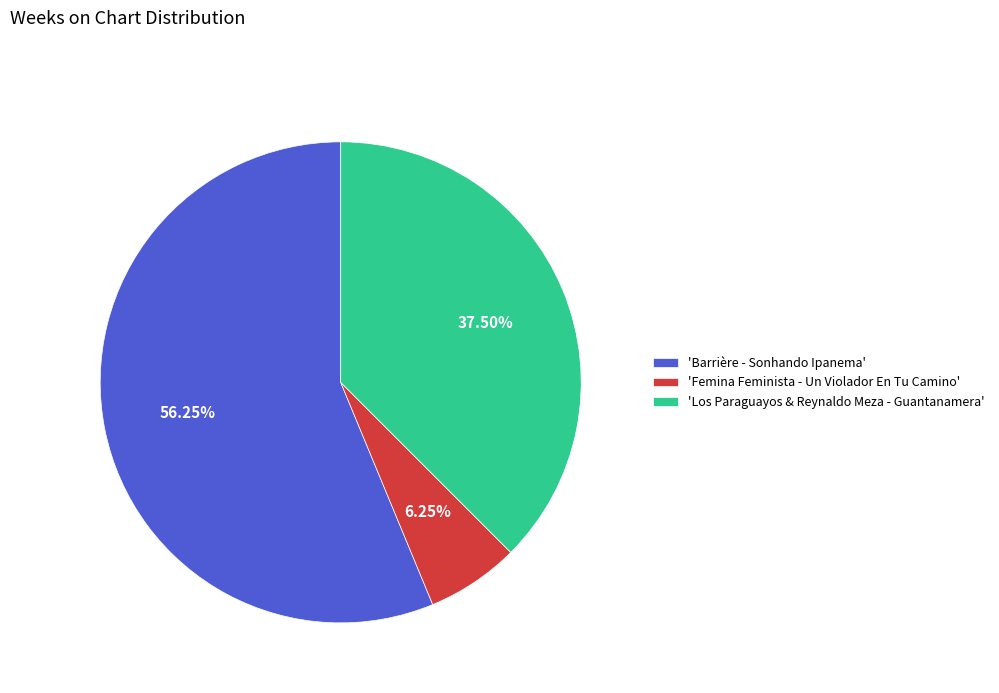

Which slice is the smallest?

'Femina Feminista - Un Violador En Tu Camino'